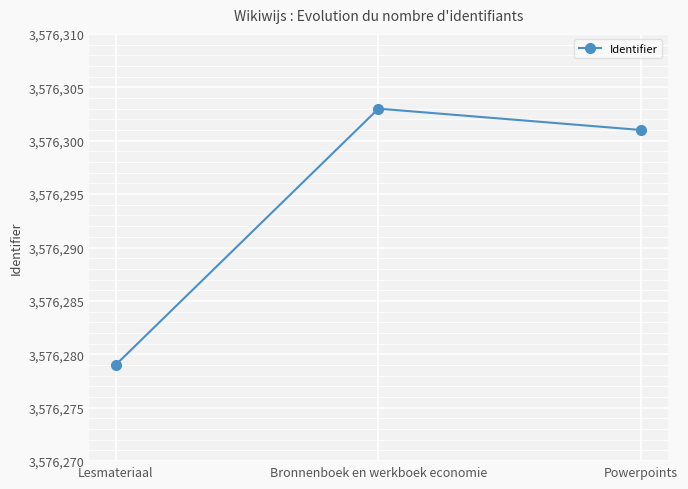

How many values are below 3576301?

1